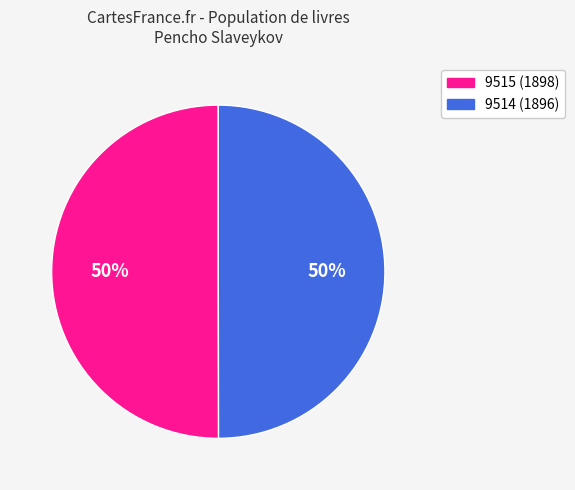

Is the sum of 9515 and 9514 greater than half?

Yes